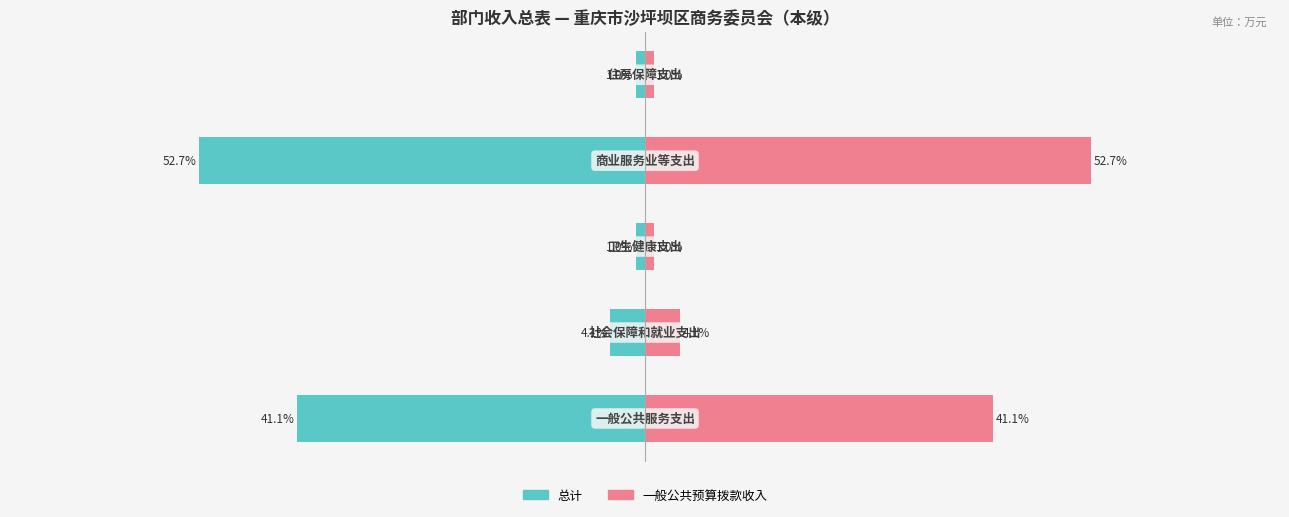

Reading left to right, what are all the values shown in this chart?

总计: −80=-41.1	−60=-4.1	−40=-1.0	−20=-52.7	0=-1.0
一般公共预算拨款收入: −80=41.1	−60=4.1	−40=1.0	−20=52.7	0=1.0